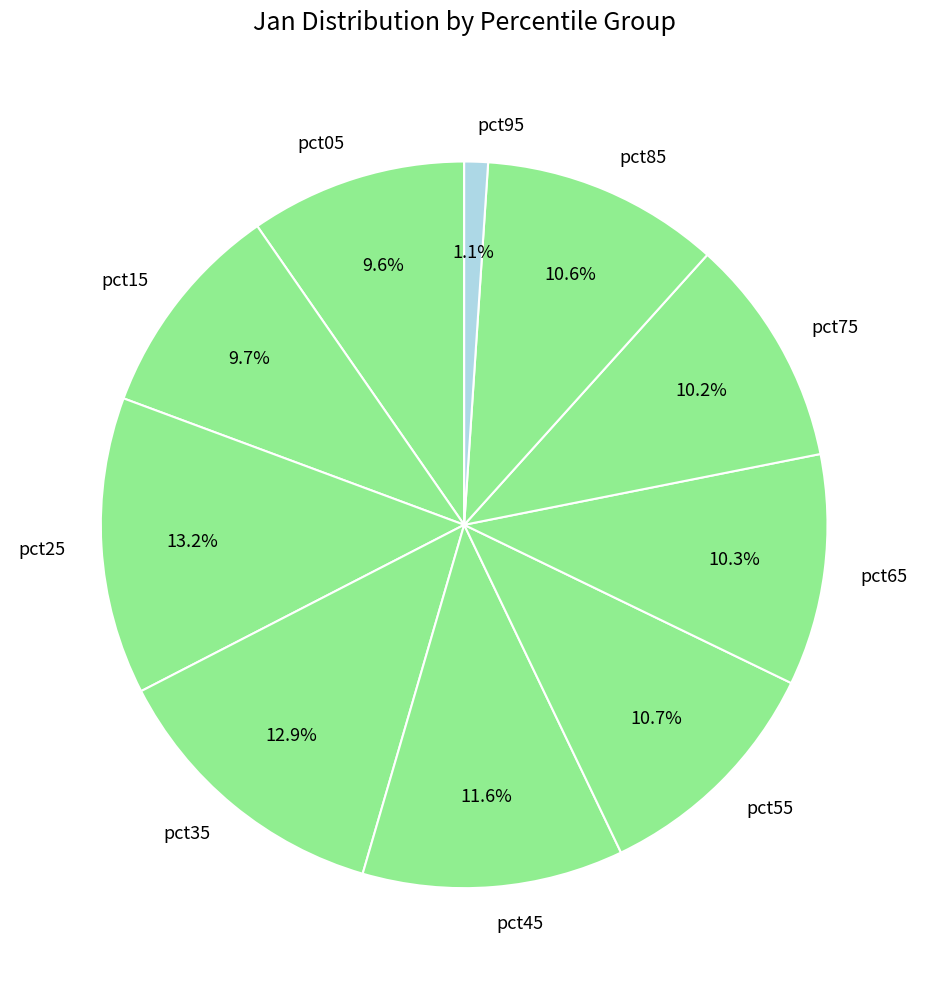

How much of the chart is everything except pct05?

90.4%